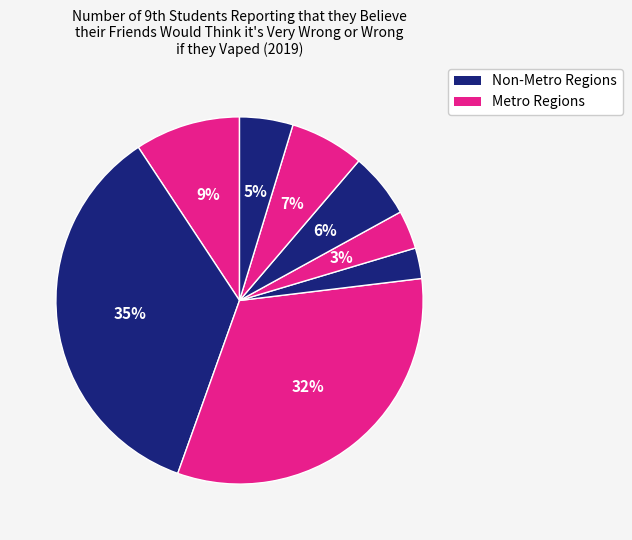

Count the number of slices in the pie.

8